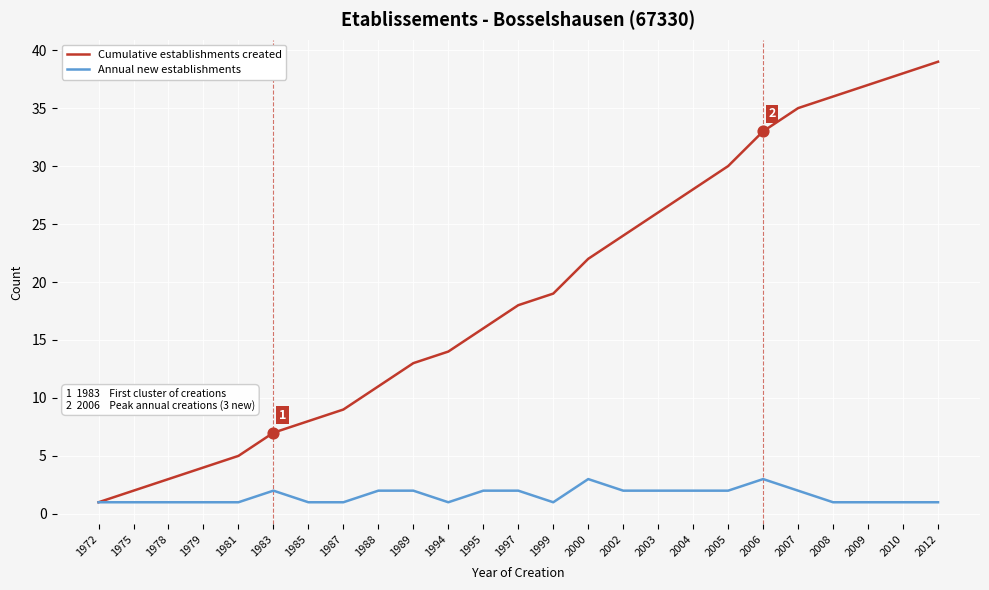

What are all the series names shown in the legend?

Cumulative establishments created, Annual new establishments